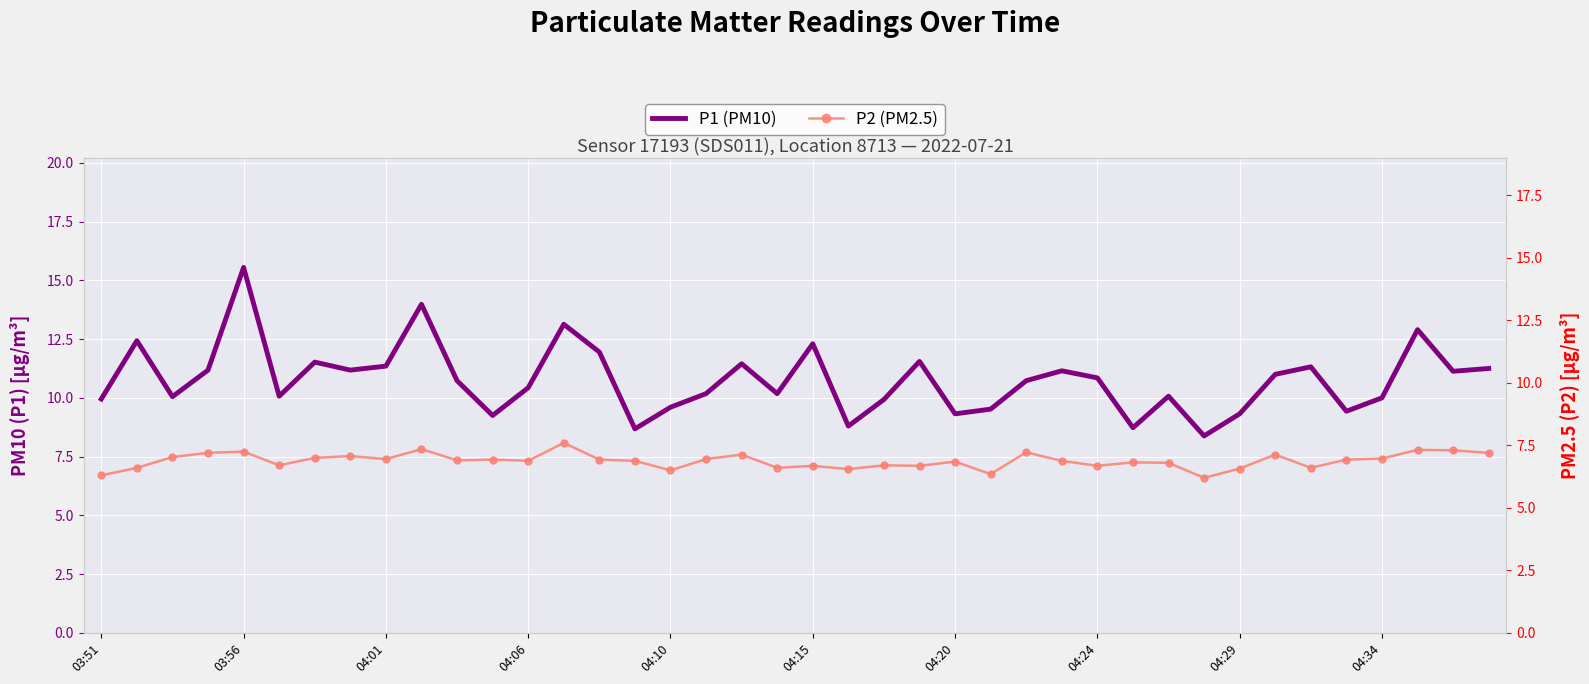

The P2 (PM2.5) series shows 9.3 at 04:24. True or false?

False